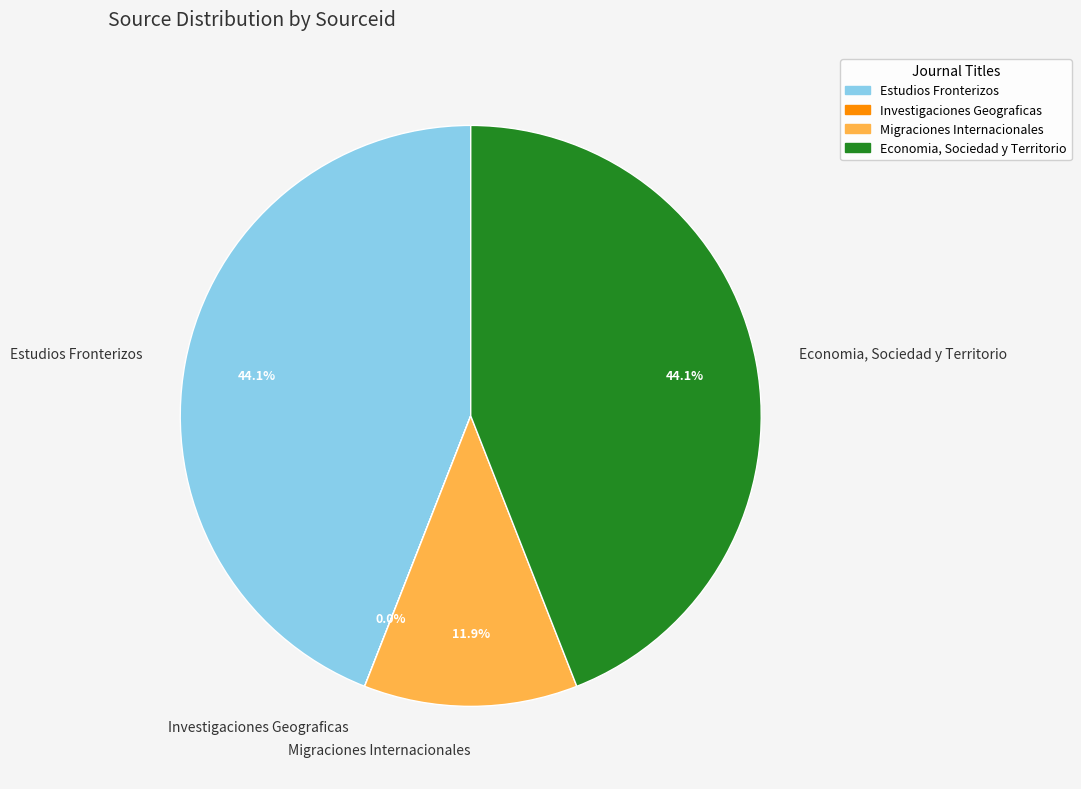

Does Estudios Fronterizos represent more than half of the total?

No